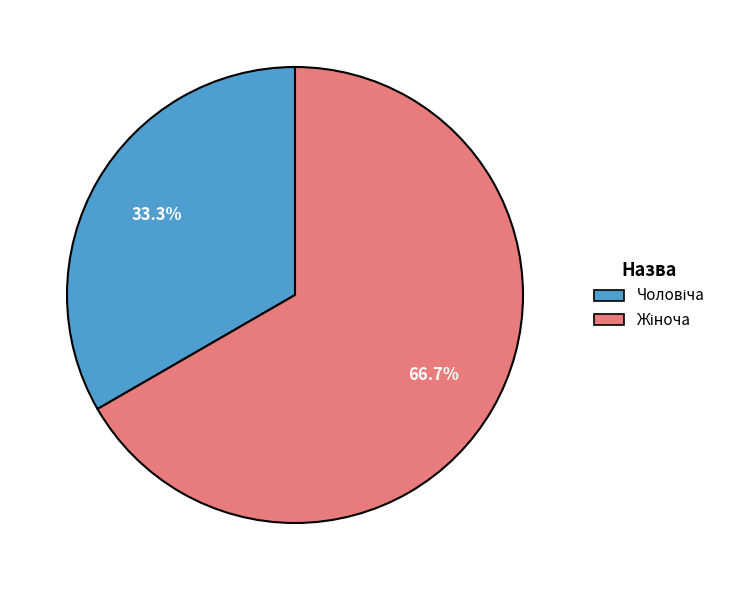

Does any single category account for the majority?

Yes